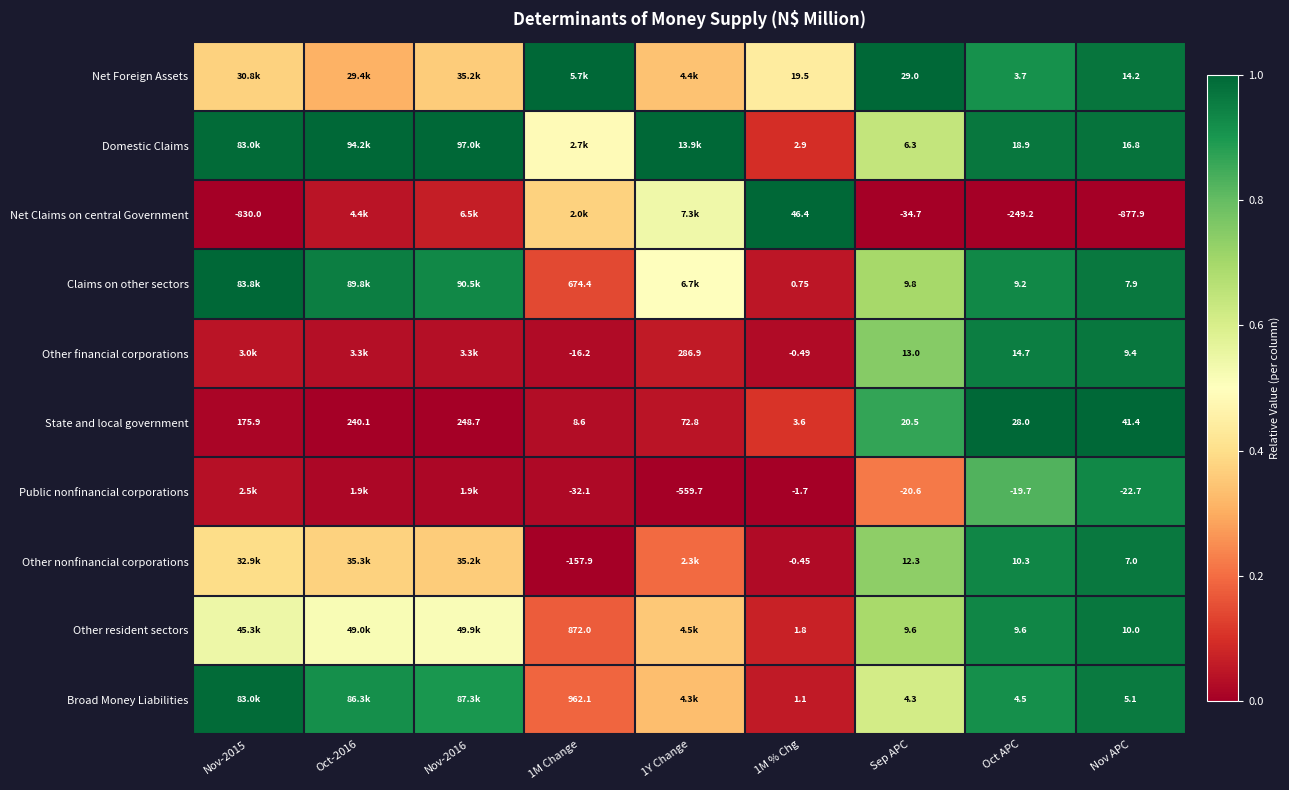

Which category has the highest value in the Other nonfinancial corporations series?

Nov APC